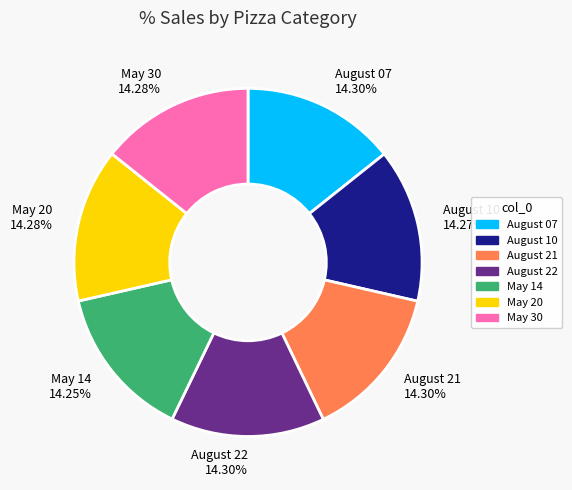

Combined, do August 10 and August 21 account for over 50%?

No